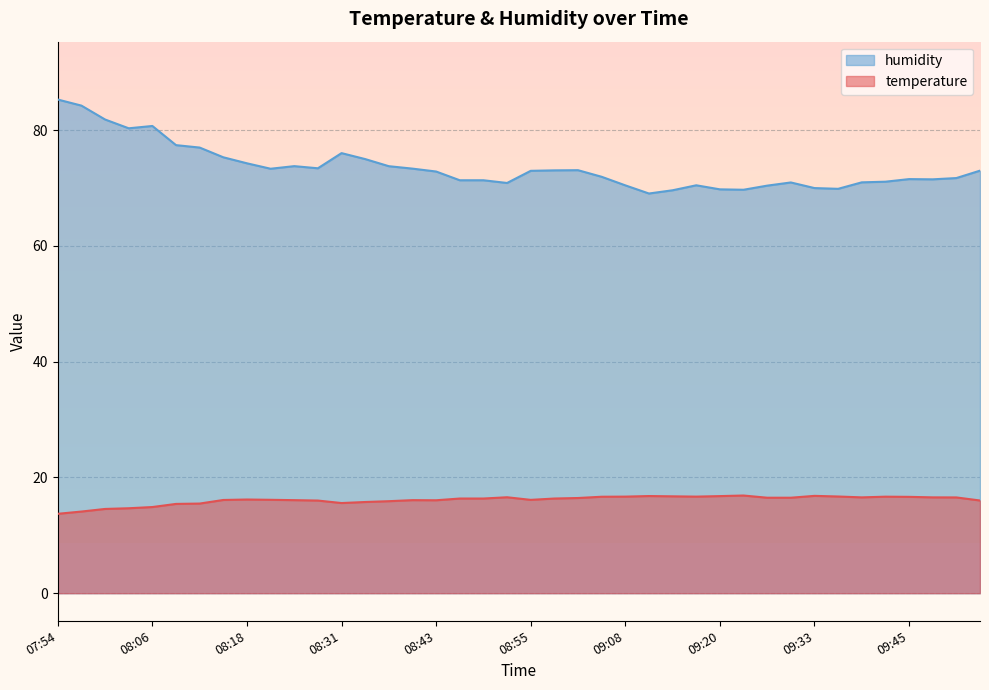

Read the humidity value at 08:21.

73.3